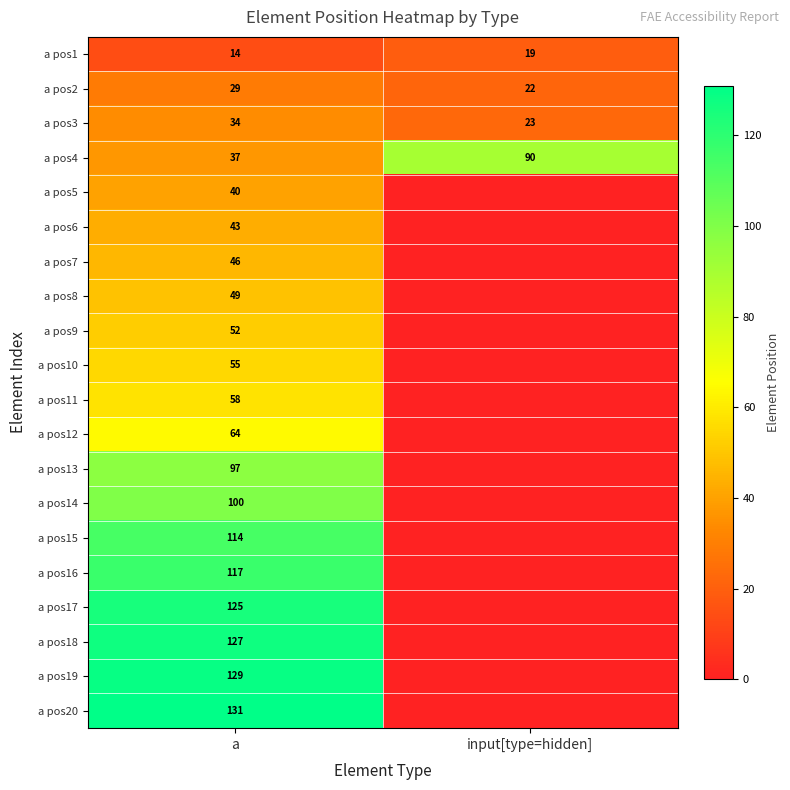

Rank the categories by a pos1 value from lowest to highest.

a, input[type=hidden]